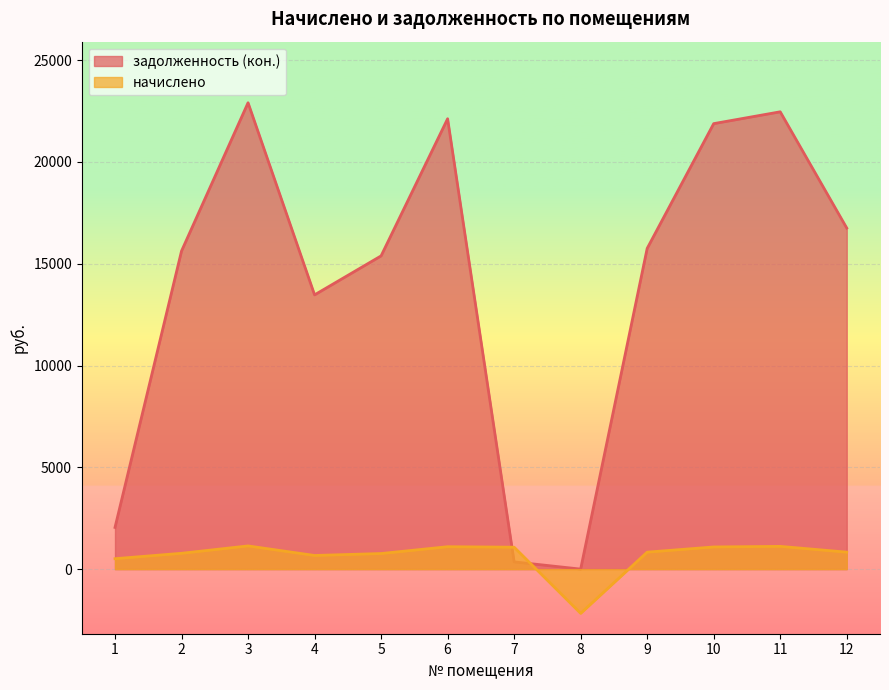

Between which two adjacent categories do начислено and задолженность (кон.) first intersect?

6 and 7